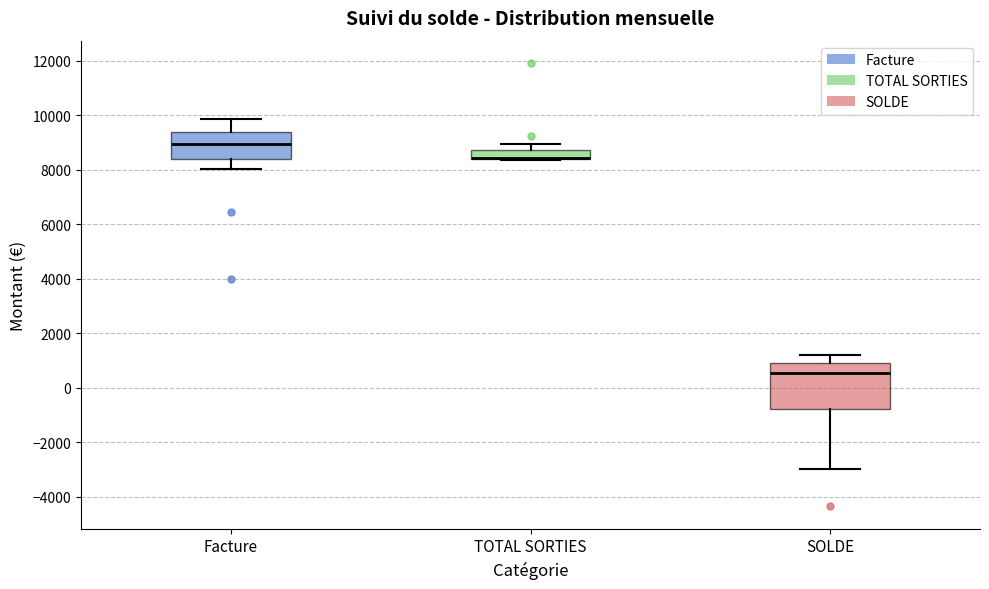

Where does the lower whisker of the box for Facture end on the y-axis? The values are not printed on the chart, so give them approximately, as read against the axis.

8000